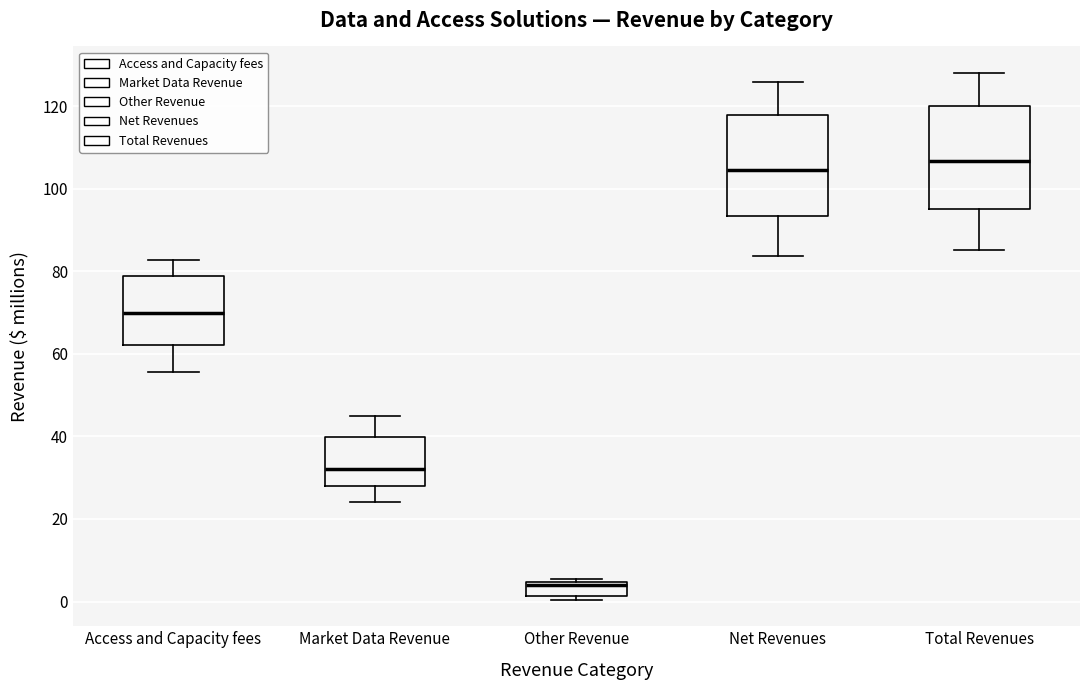

Which box has the highest median line?

Total Revenues